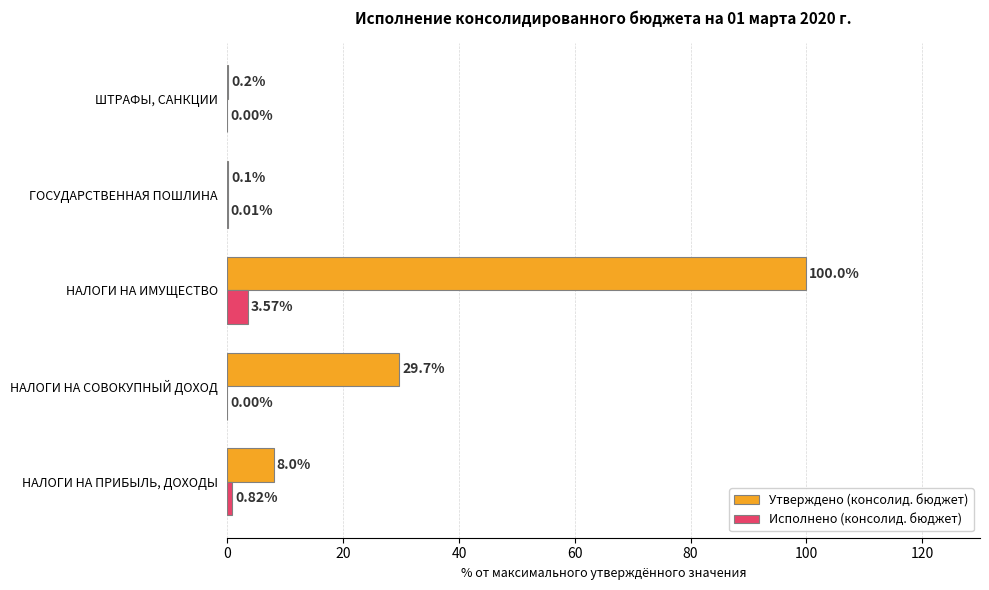

Which category has the highest value in the Утверждено (консолид. бюджет) series?

НАЛОГИ НА ИМУЩЕСТВО